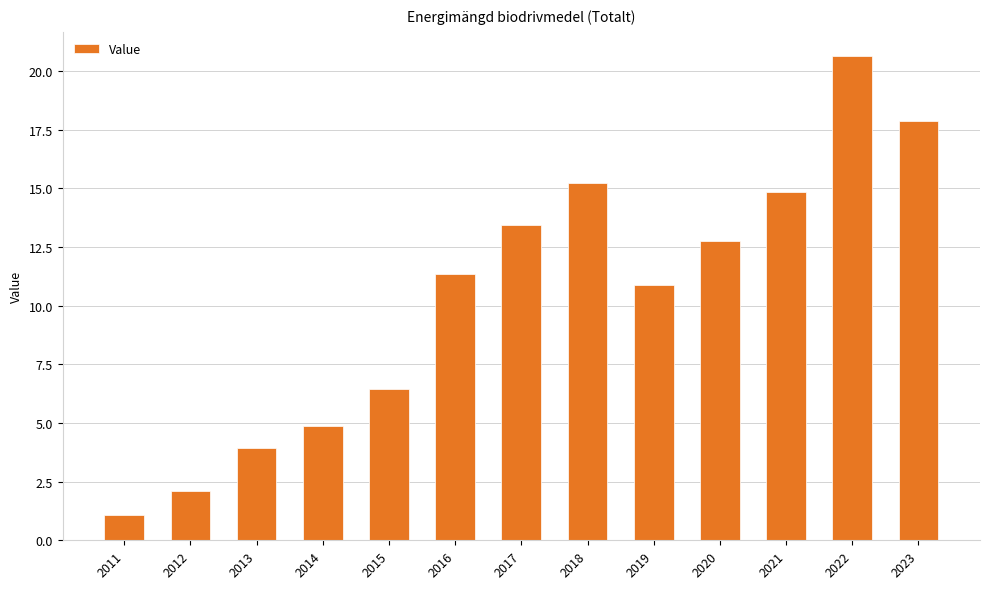

What is the minimum value shown in the chart?

1.1